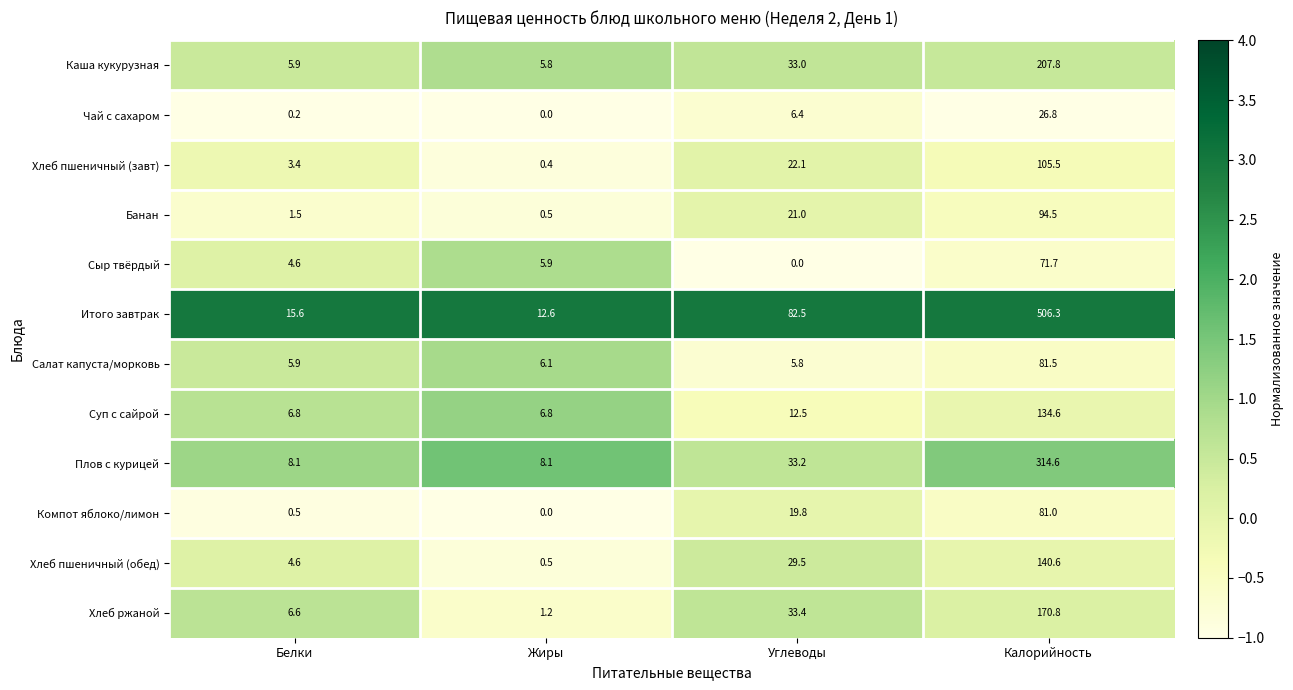

The value of Чай с сахаром at Белки is 0.2. True or false?

True